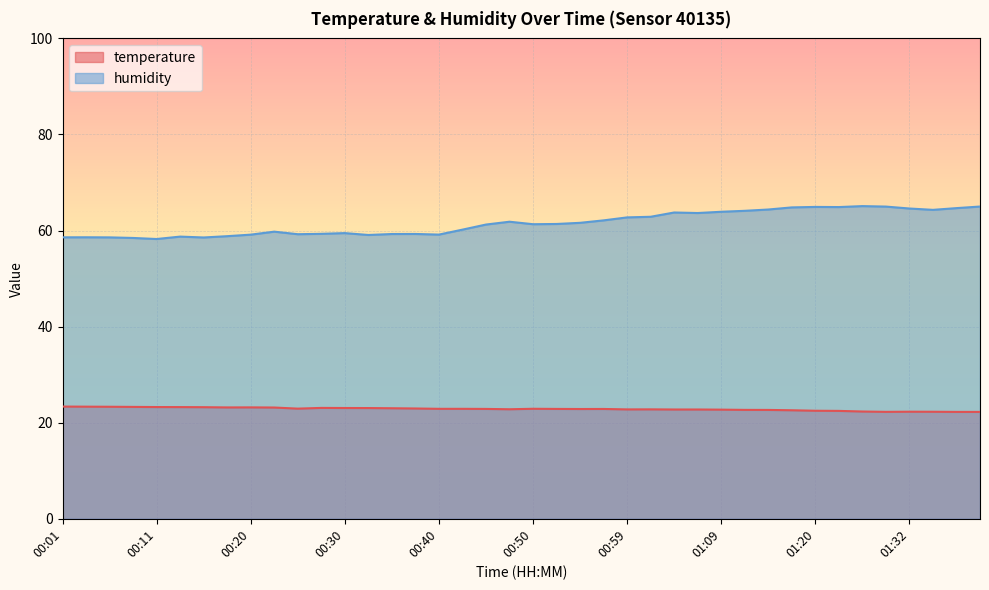

What value does the temperature series have at 00:03?

23.3